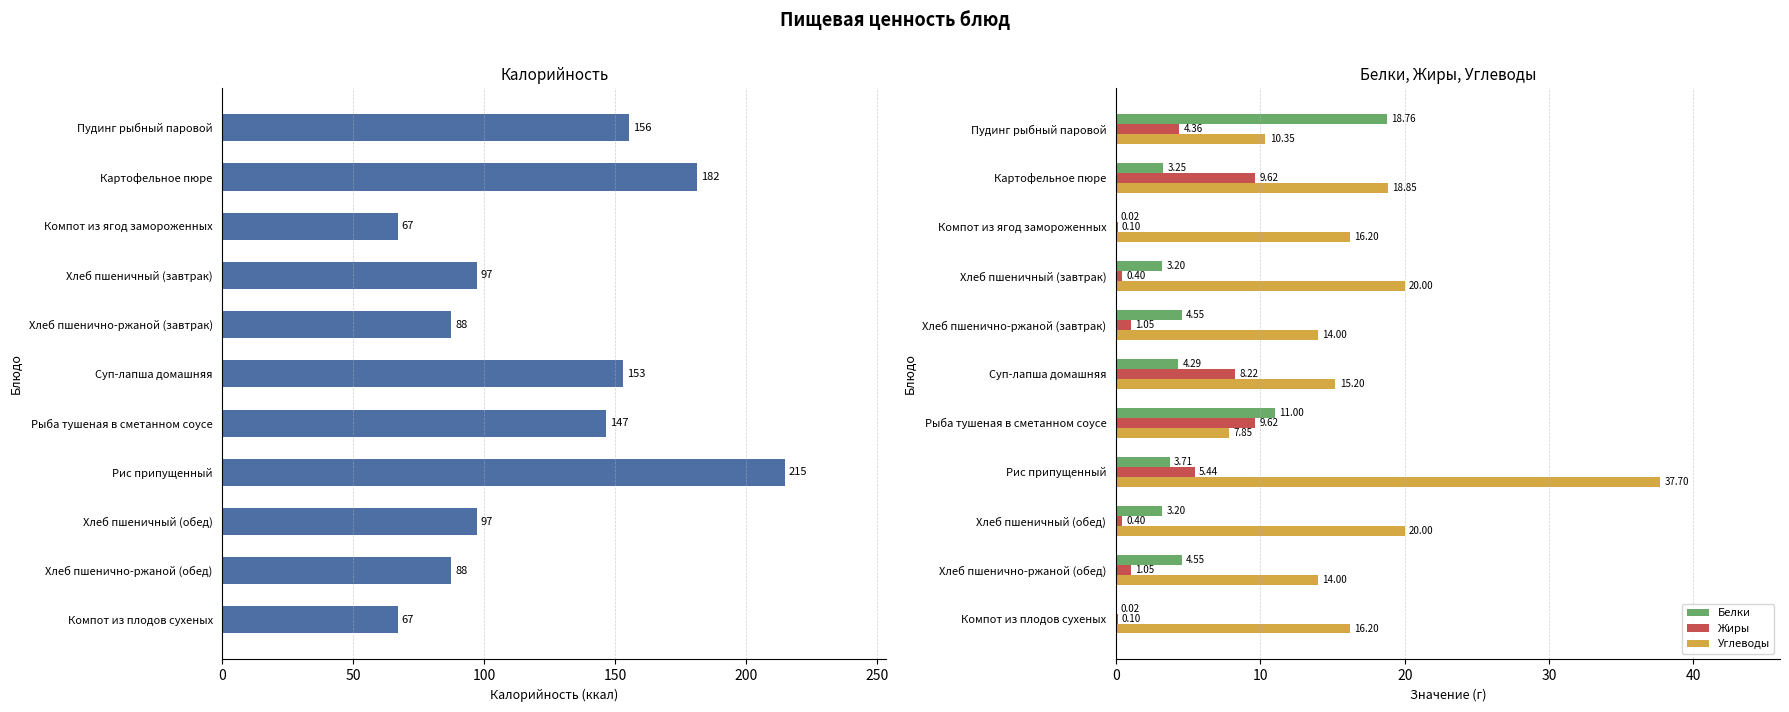

Which category has the highest value in the Углеводы series?

Рис припущенный